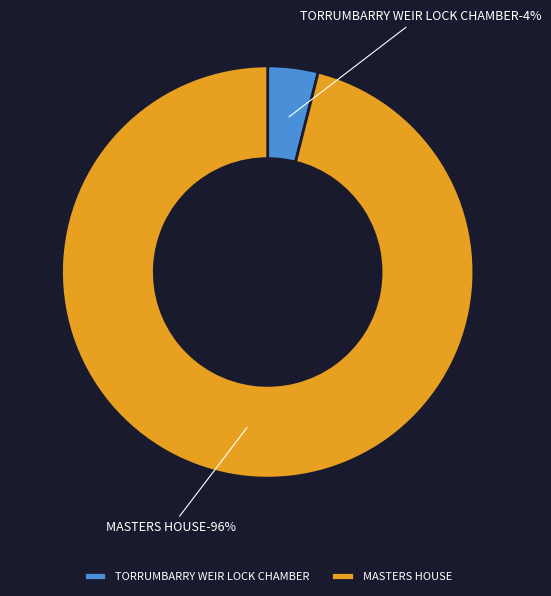

True or false: MASTERS HOUSE accounts for 88% of the total.

False